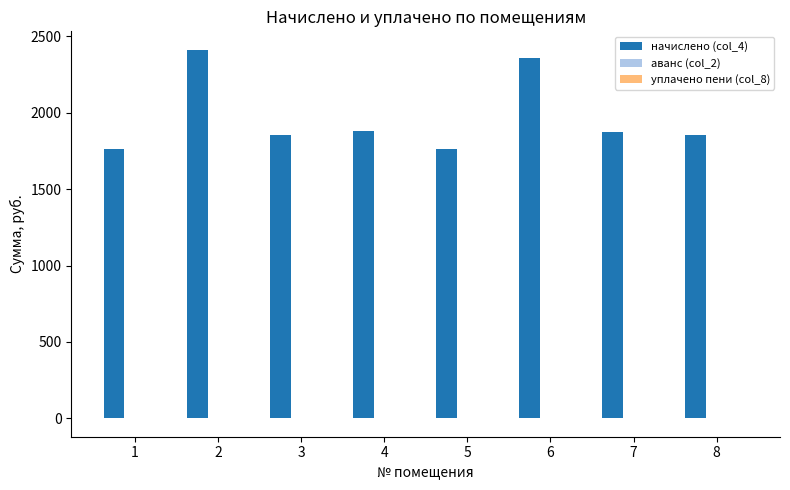

How many distinct data groups are displayed?

3